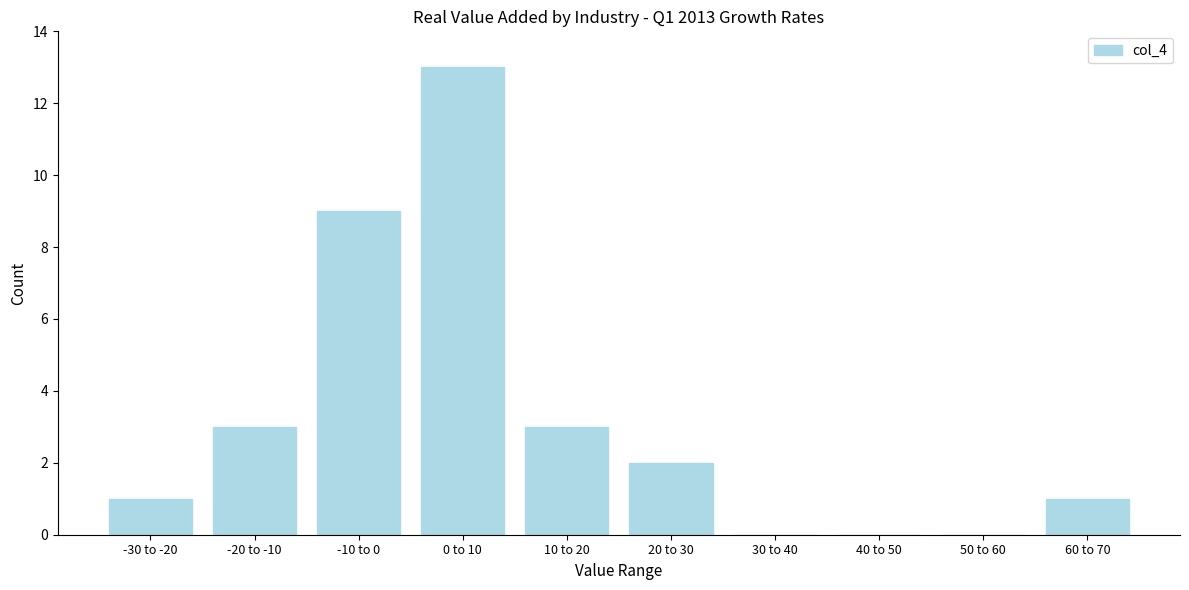

Reading right to left, what are all the values shown in this chart?

60 to 70=1	50 to 60=0	40 to 50=0	30 to 40=0	20 to 30=2	10 to 20=3	0 to 10=13	-10 to 0=9	-20 to -10=3	-30 to -20=1